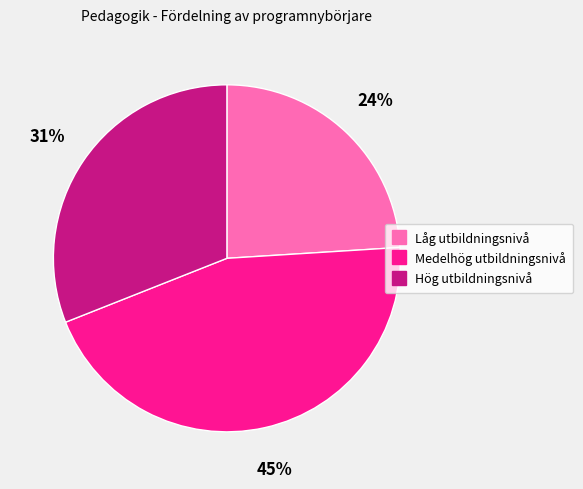

Rank the categories by value from highest to lowest.

Medelhög utbildningsnivå, Hög utbildningsnivå, Låg utbildningsnivå